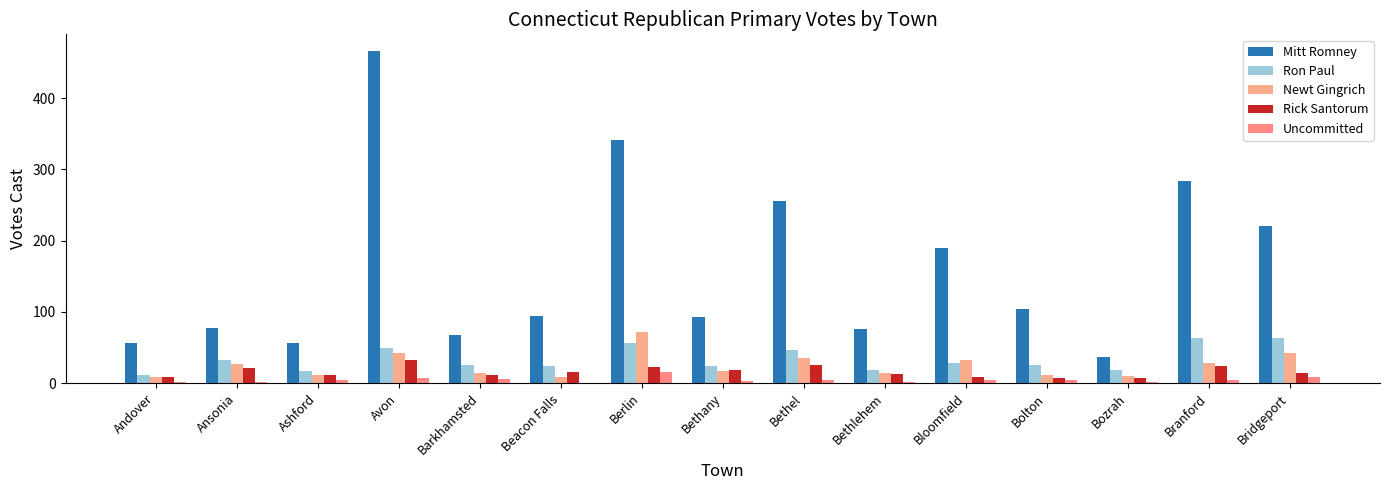

Is the value of Ron Paul at Beacon Falls greater than the value of Uncommitted at Bethel?

Yes